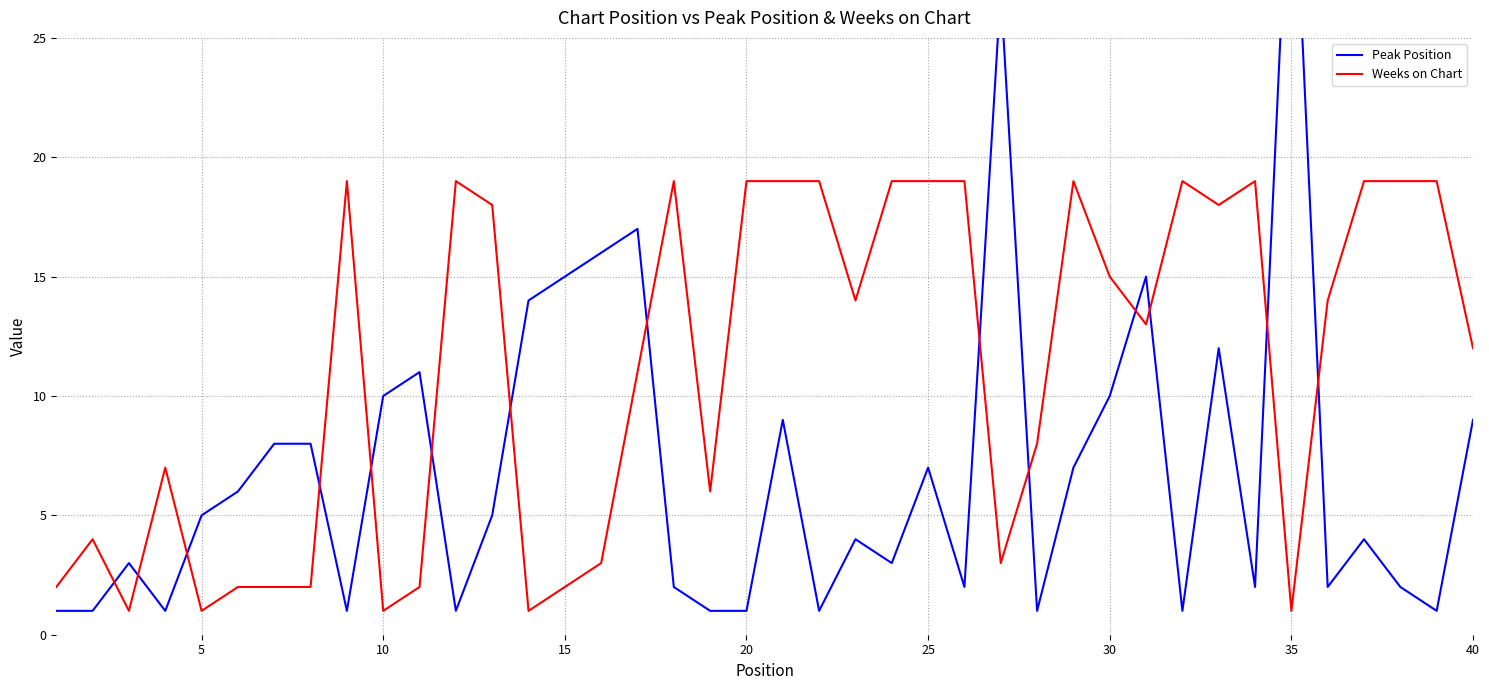

How many interior local peaks does the Peak Position series have?

11